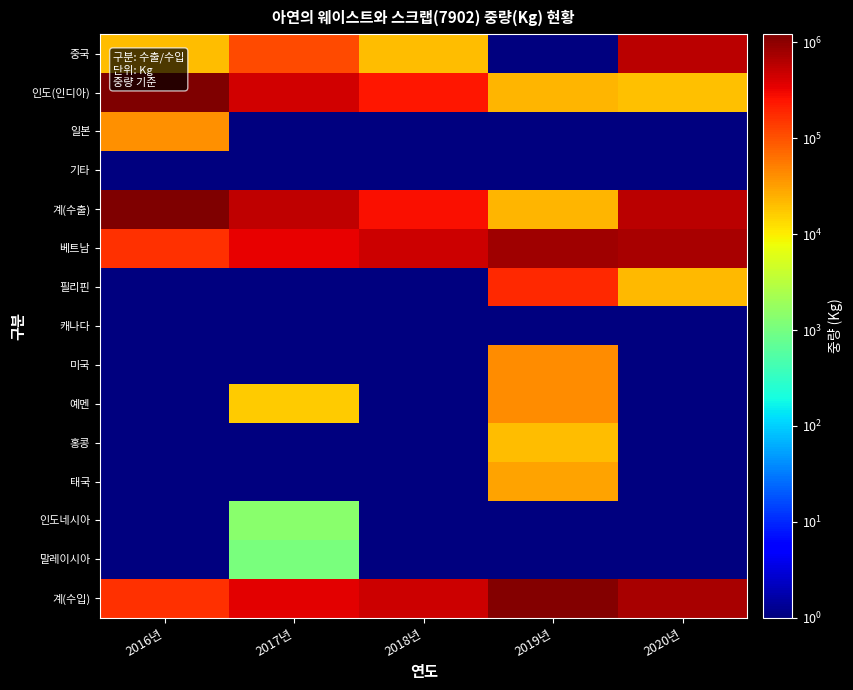

Count the number of data series in this chart.

15